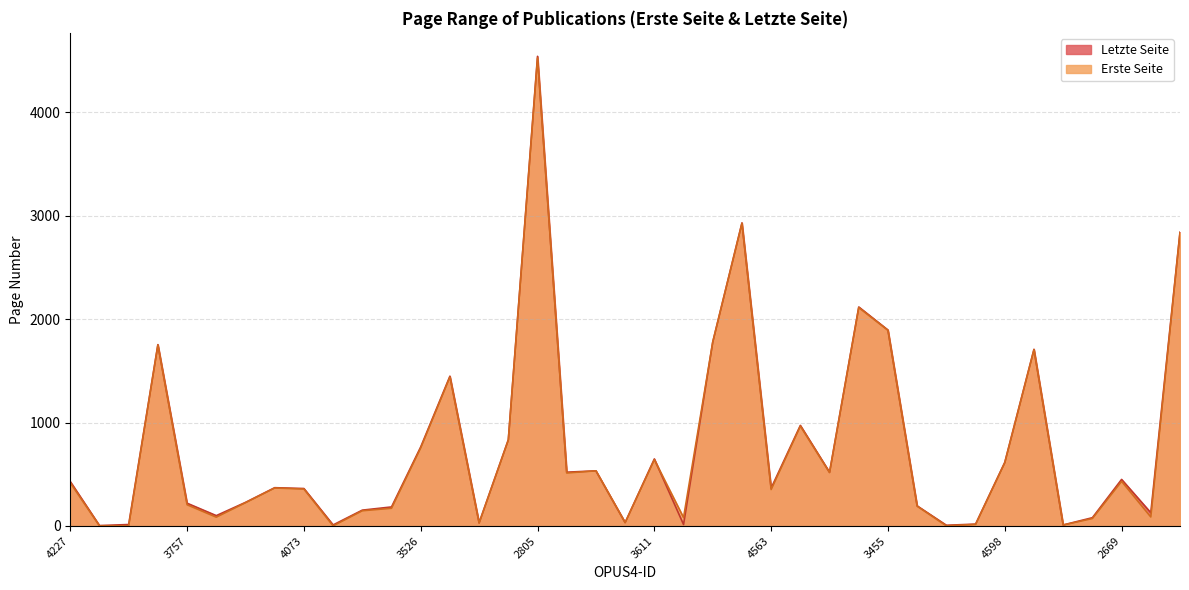

True or false: Erste Seite has a value of 755 at 3526.

True